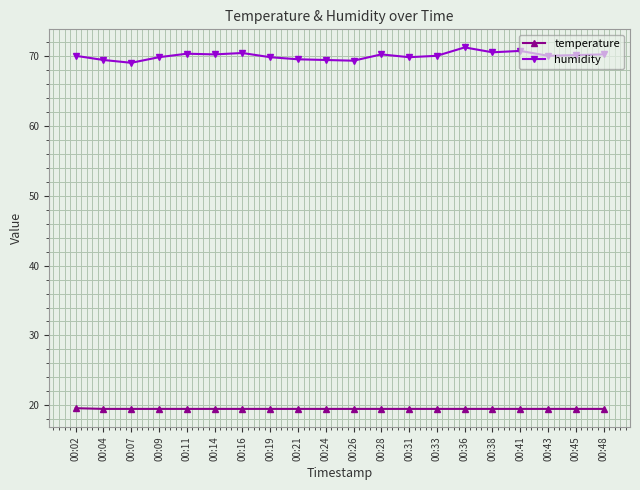

What is the value of the humidity point at the 10th from the left?

69.4